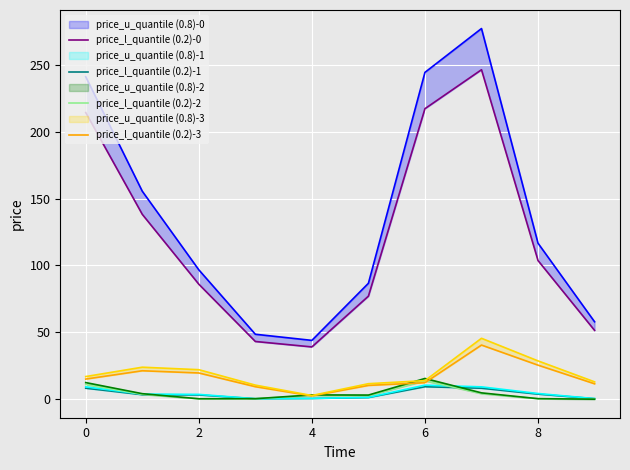

What is the minimum value shown in the chart?

0.1